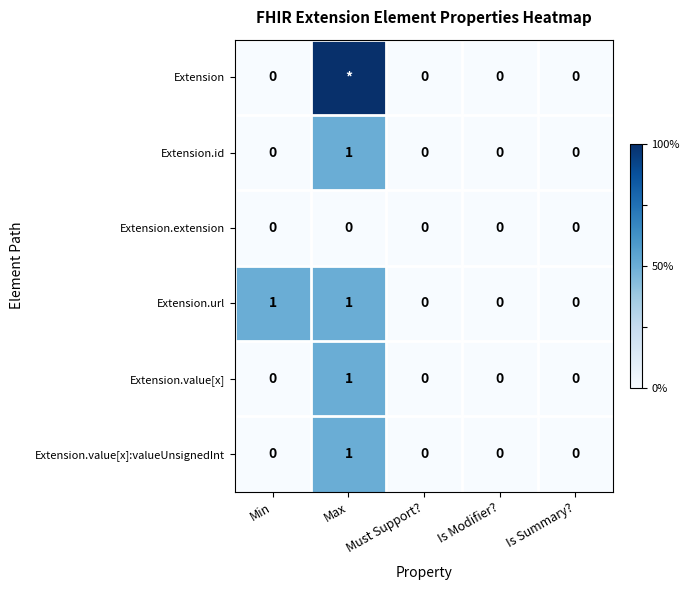

Between Min and Must Support?, which series saw the biggest shift?

Extension.url